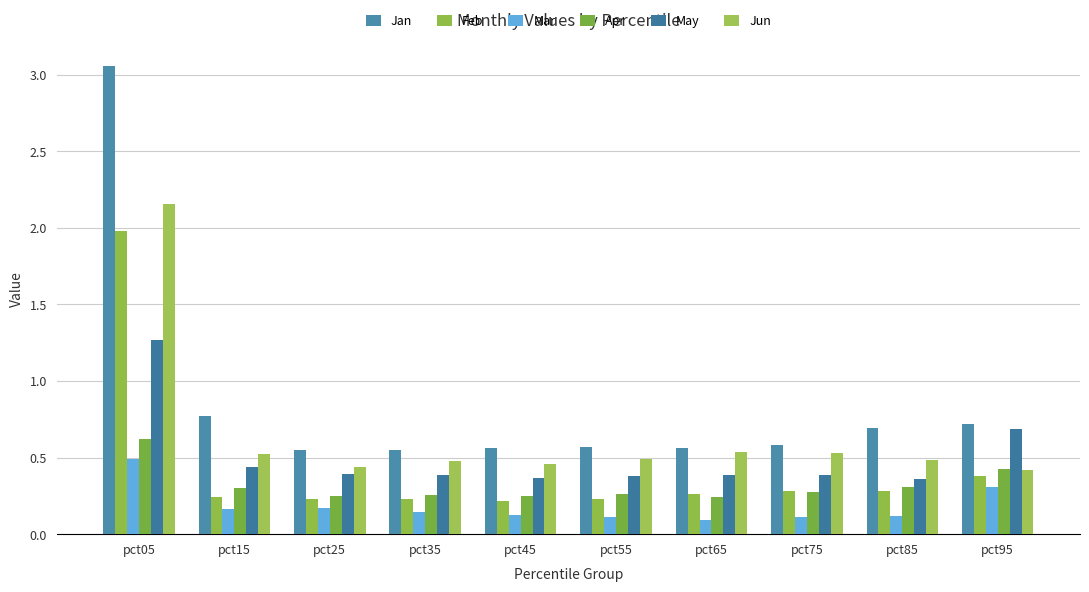

What is the average value of the Feb series?

0.4